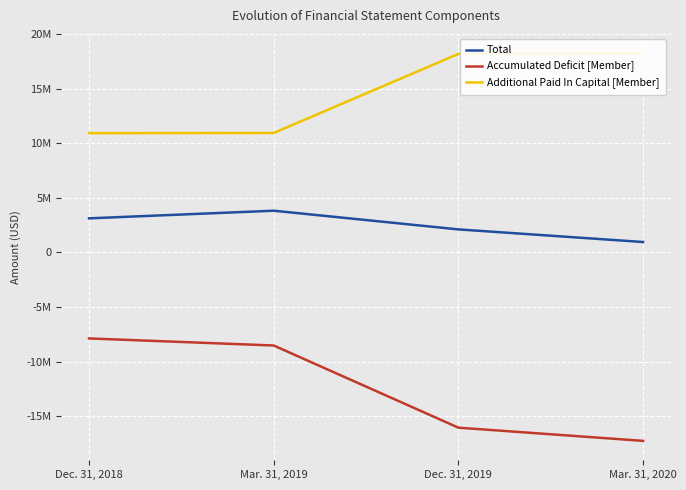

True or false: Total has more than 2 interior local peaks.

False